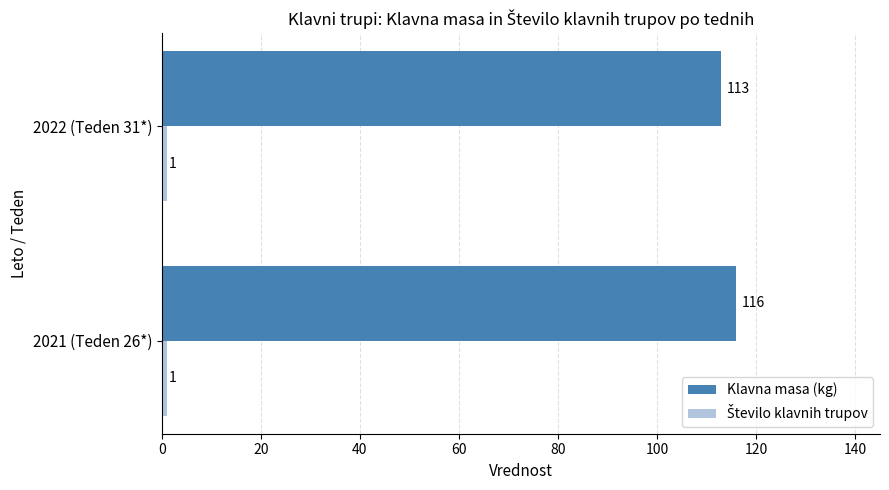

Which series has the largest total across all categories?

Klavna masa (kg)